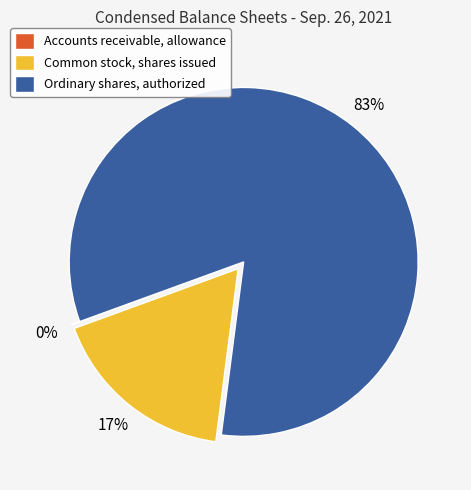

Approximately how many times larger is the value at Common stock, shares issued compared to Ordinary shares, authorized?

0.2